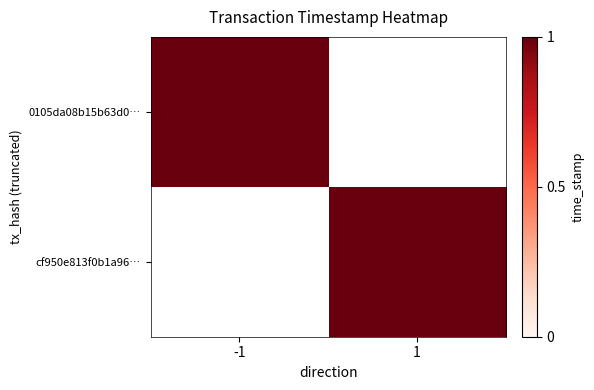

At how many categories does at least one series exceed 0?

2